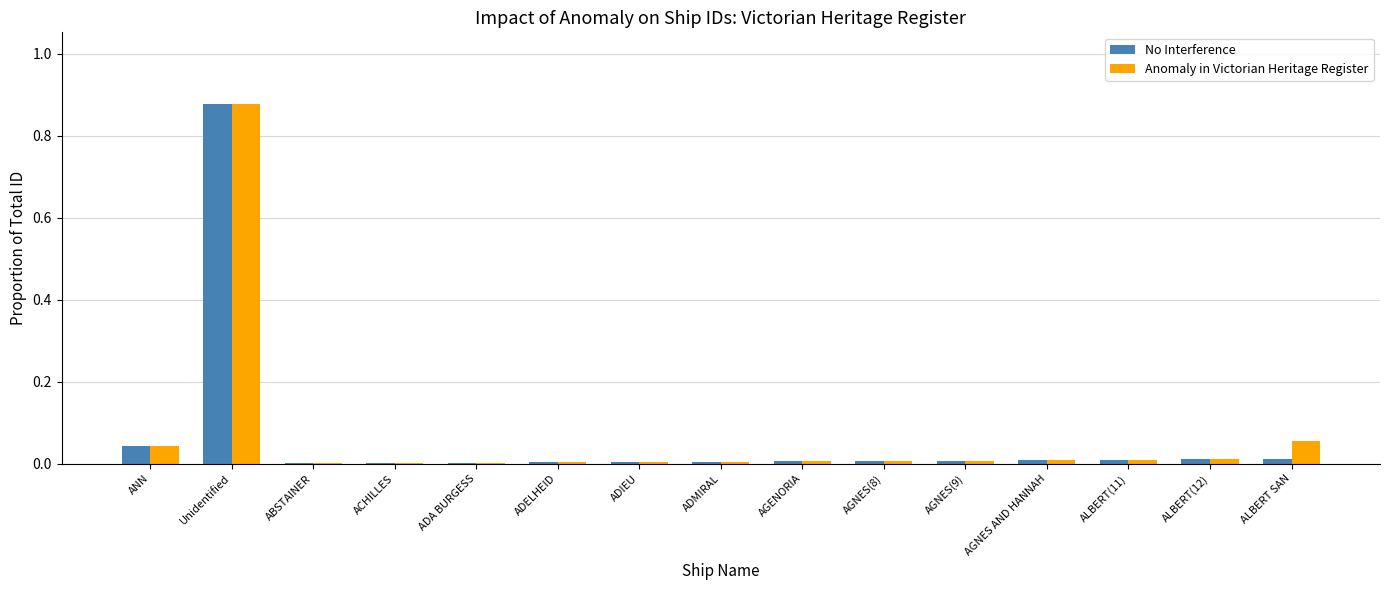

True or false: Anomaly in Victorian Heritage Register has a value of 0.0 at ADIEU.

True